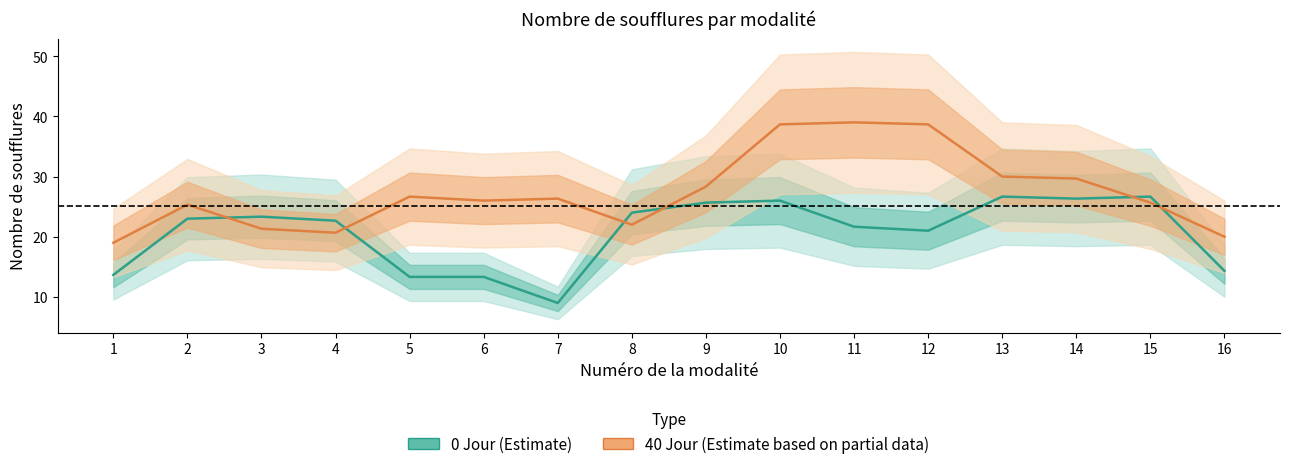

At 15, list the series in order from smallest to largest.

40 Jour, 0 Jour